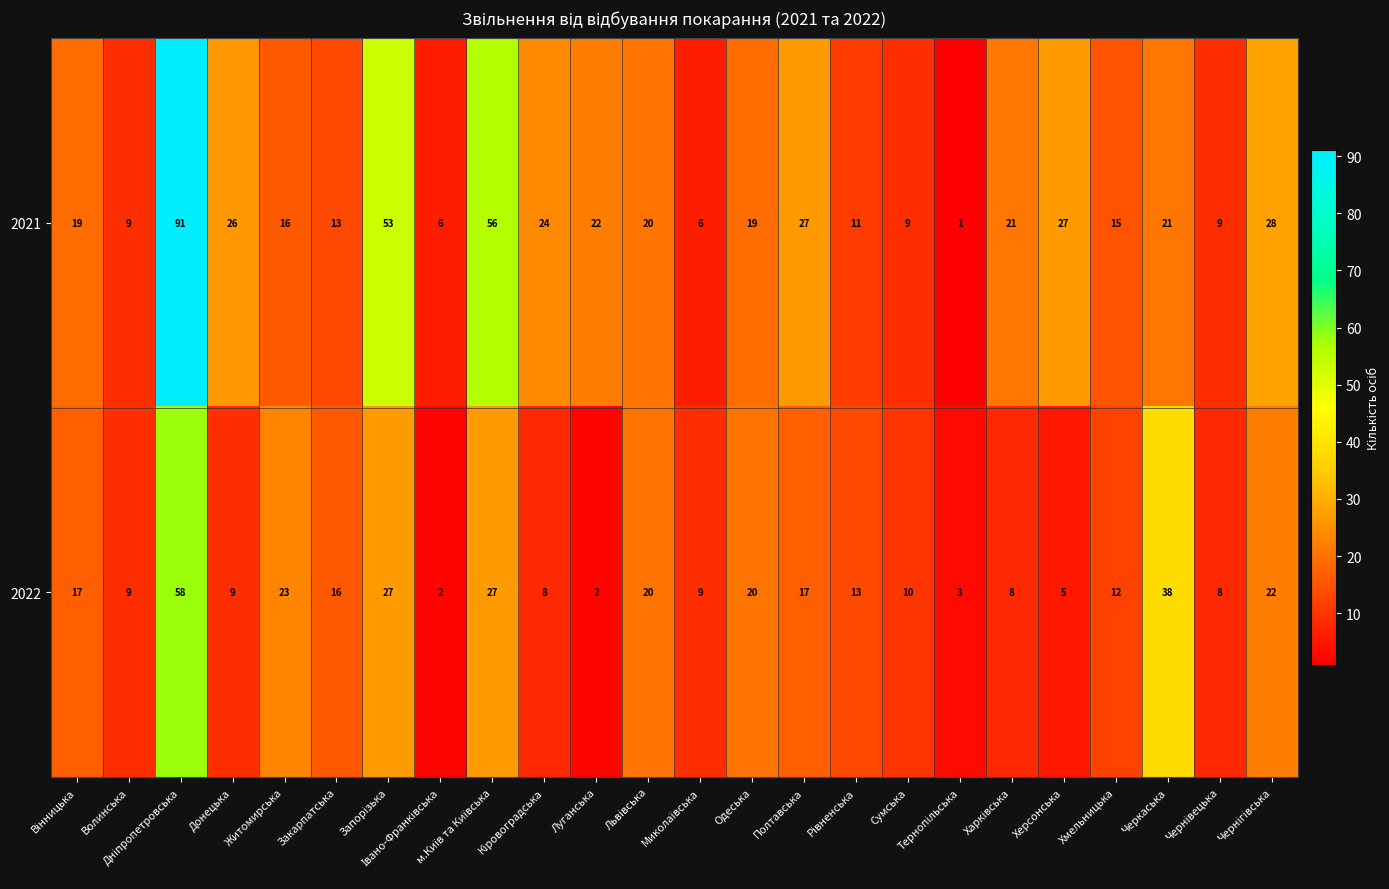

What is the highest value of the 2021 series?

91